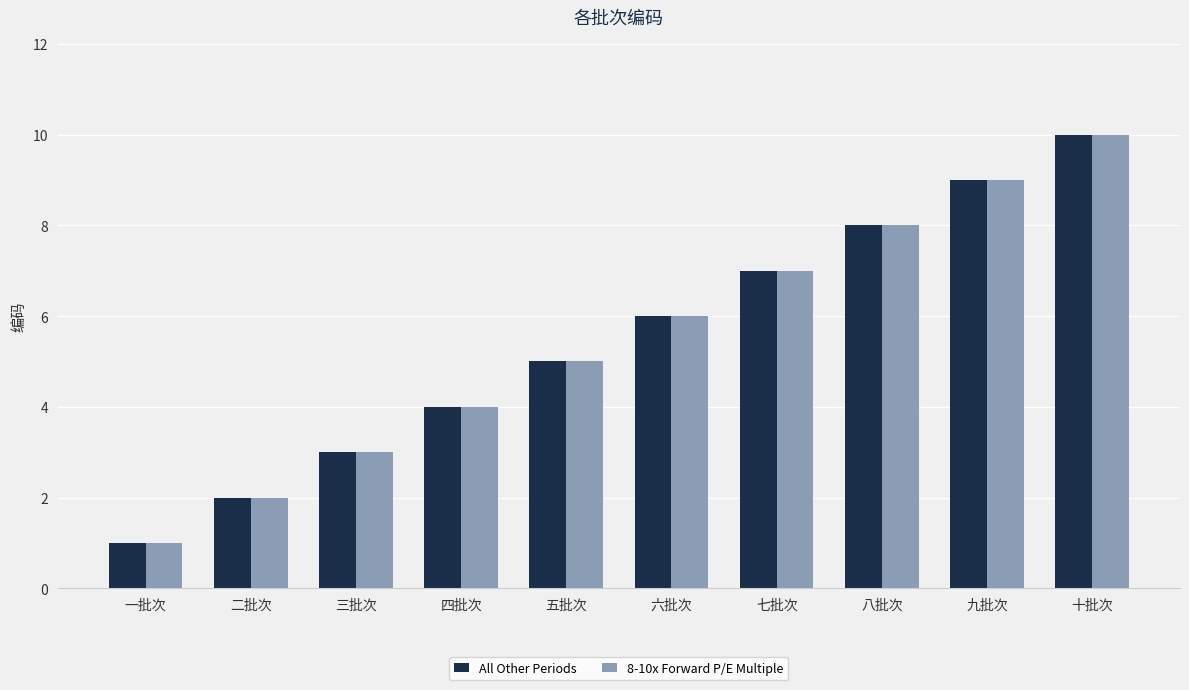

At which label is All Other Periods closest to 5?

五批次